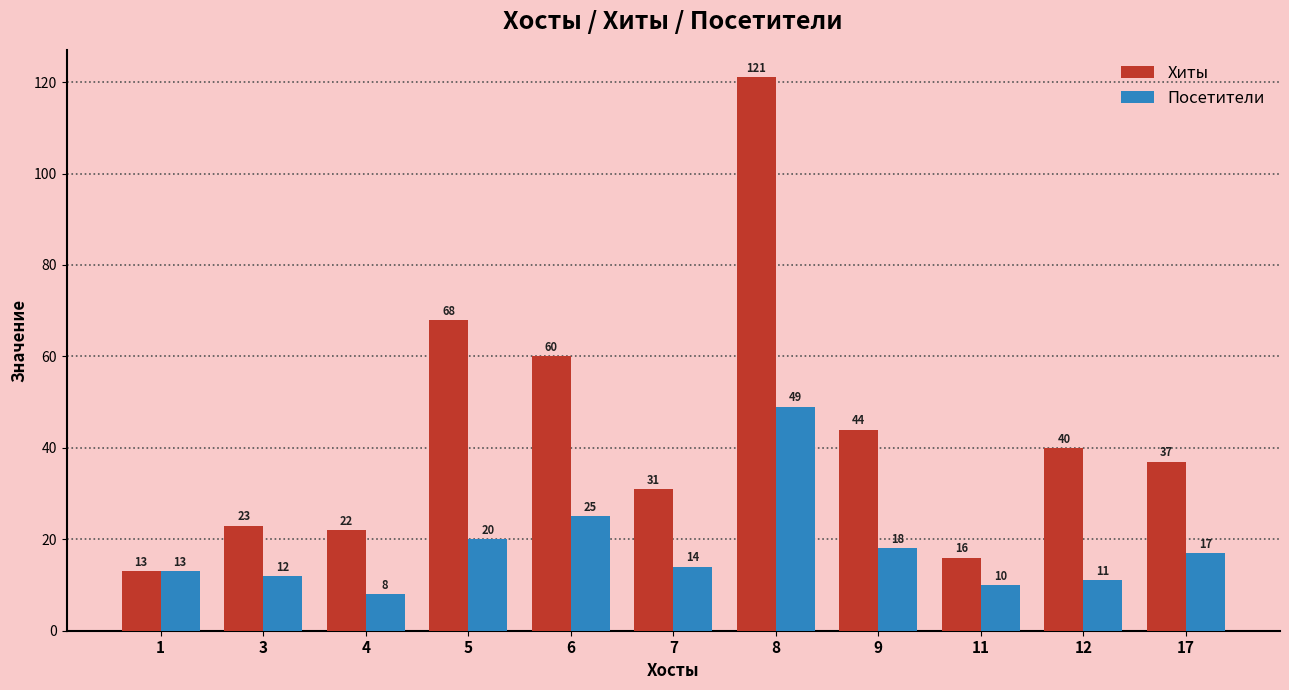

Does the chart contain stacked bars?

No